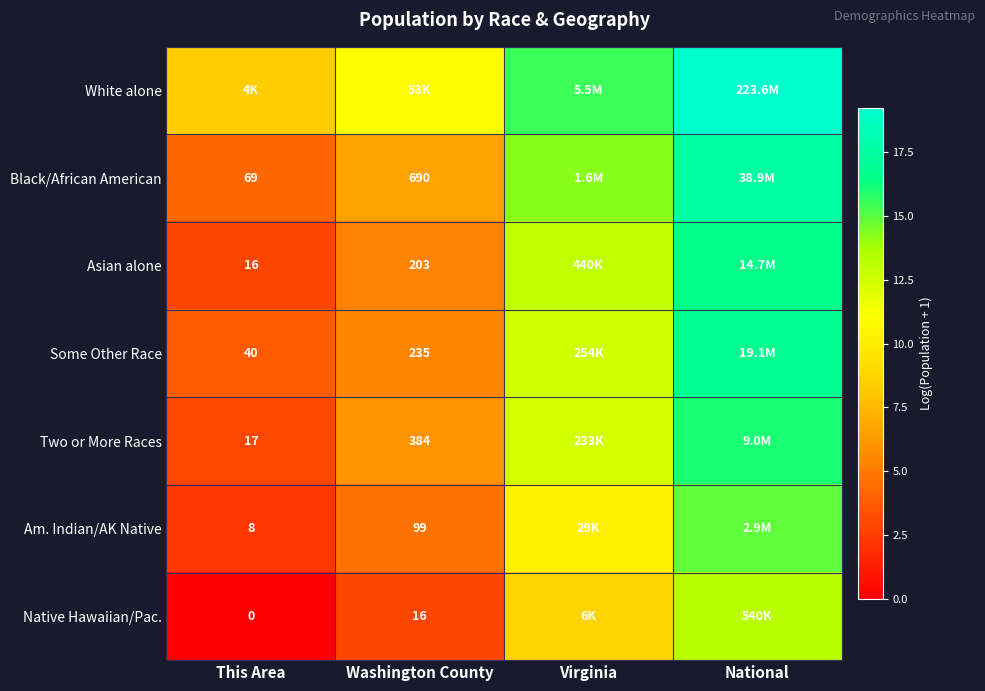

Is it true that Native Hawaiian/Pac. equals 13.2 at National?

True